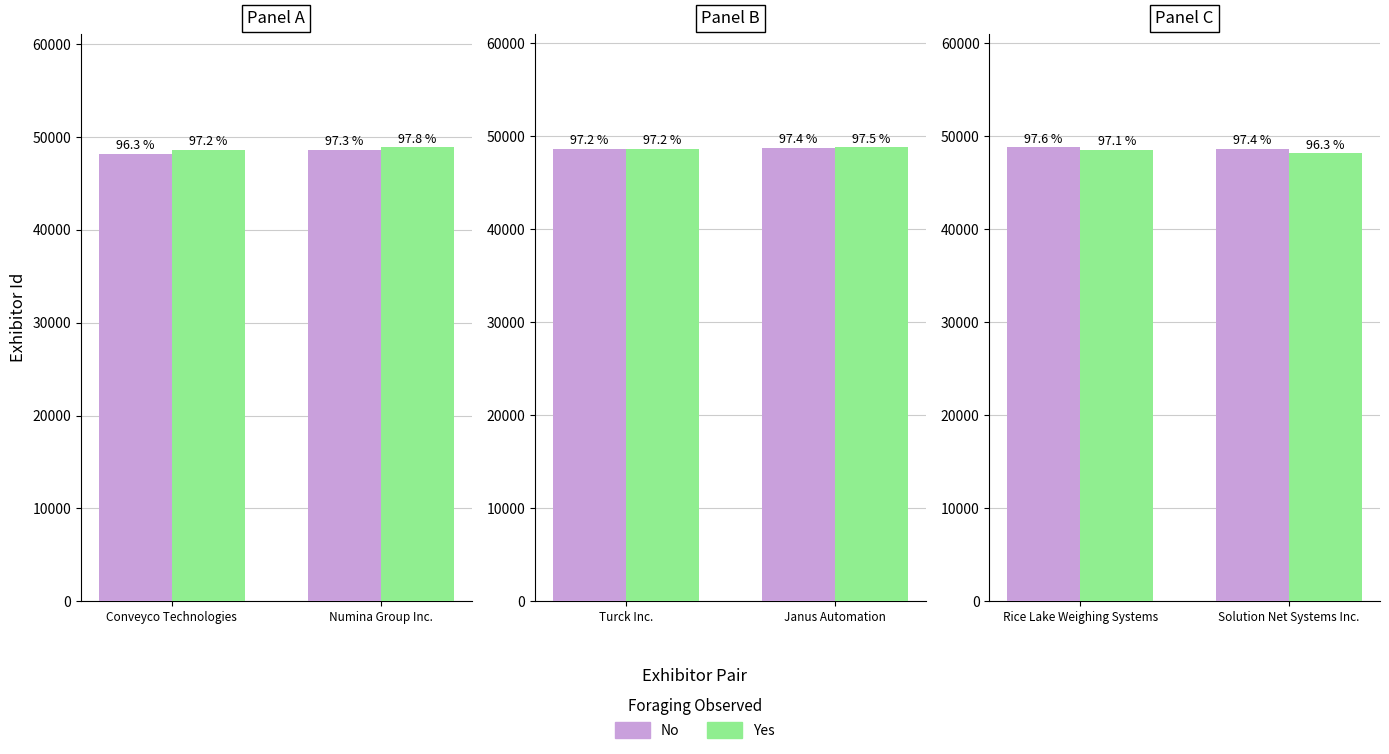

Rank the series by their average value, from lowest to highest.

Yes, No